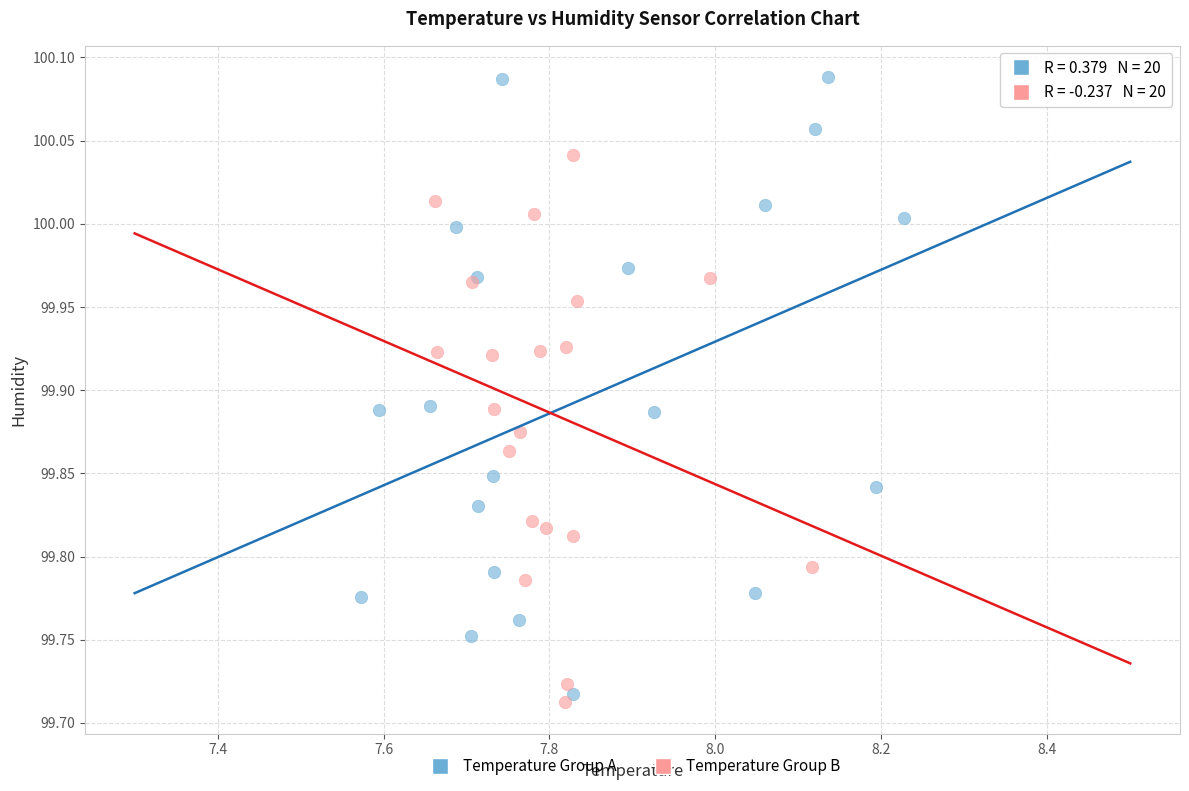

Which series has the widest spread of Y values?

Temperature Group A